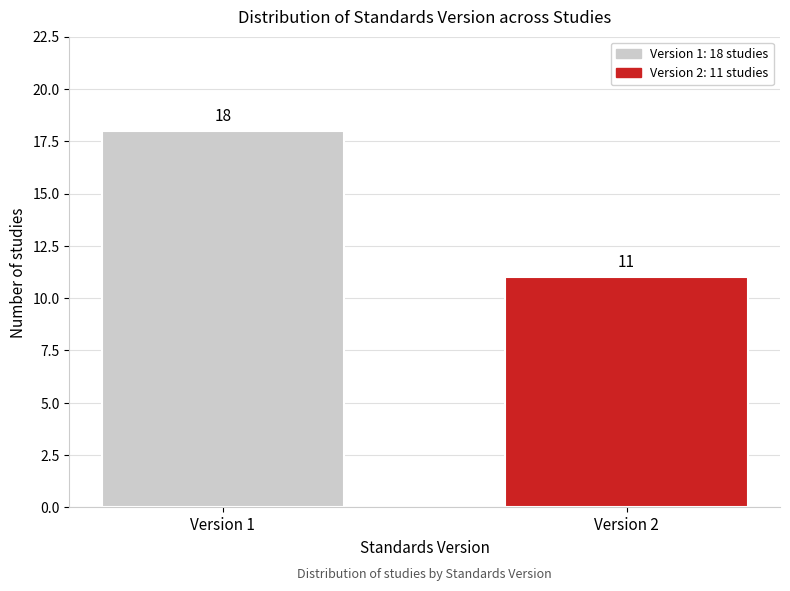

Reading left to right, transcribe all the data shown in this chart.

Version 1=18	Version 2=11